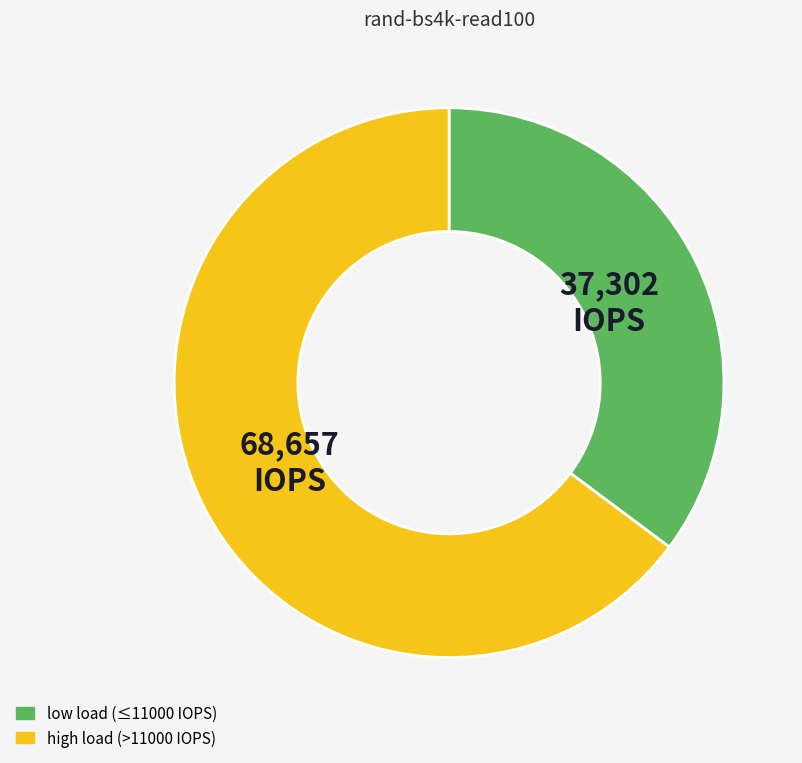

Is there any slice that represents more than half of the pie?

Yes